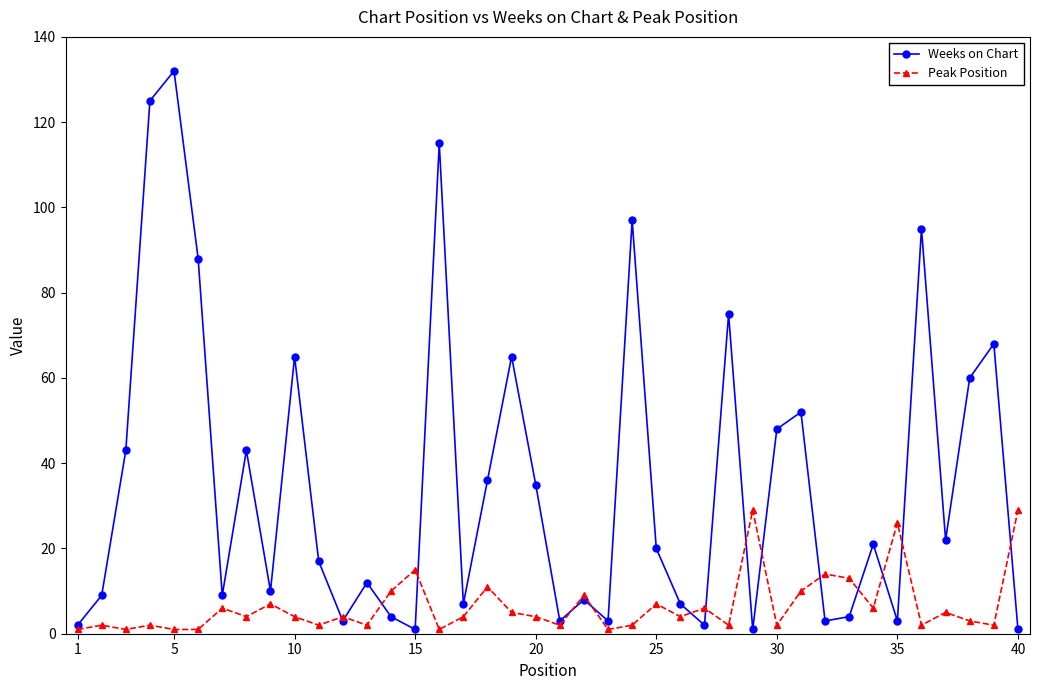

What is the minimum value shown in the chart?

1